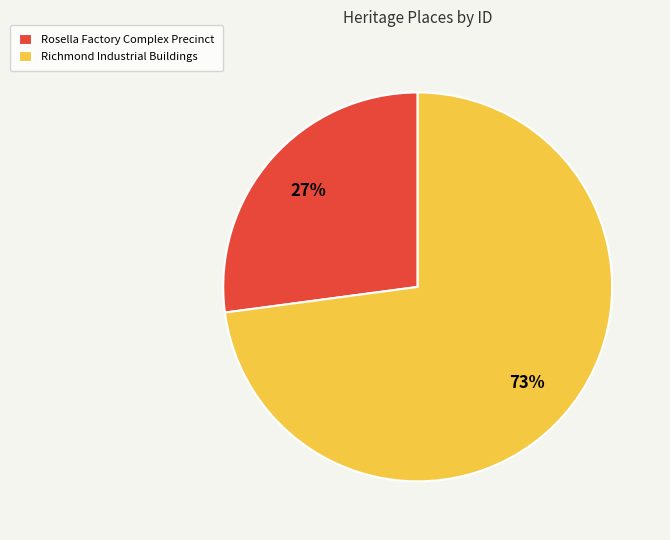

Rank the categories by value from lowest to highest.

Rosella Factory Complex Precinct, Richmond Industrial Buildings